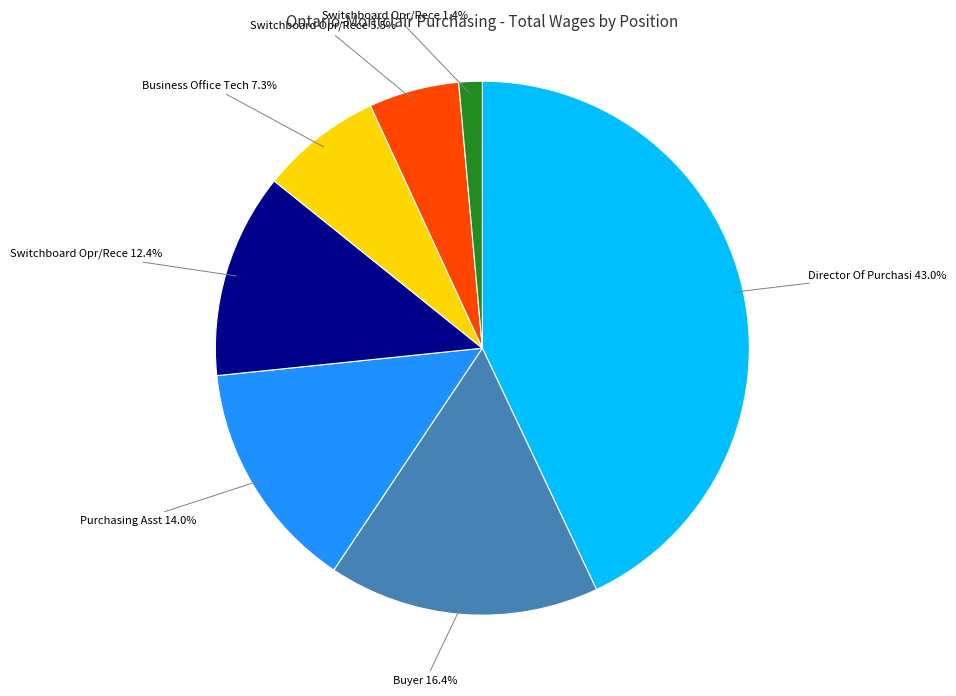

How many segments does this pie chart have?

7